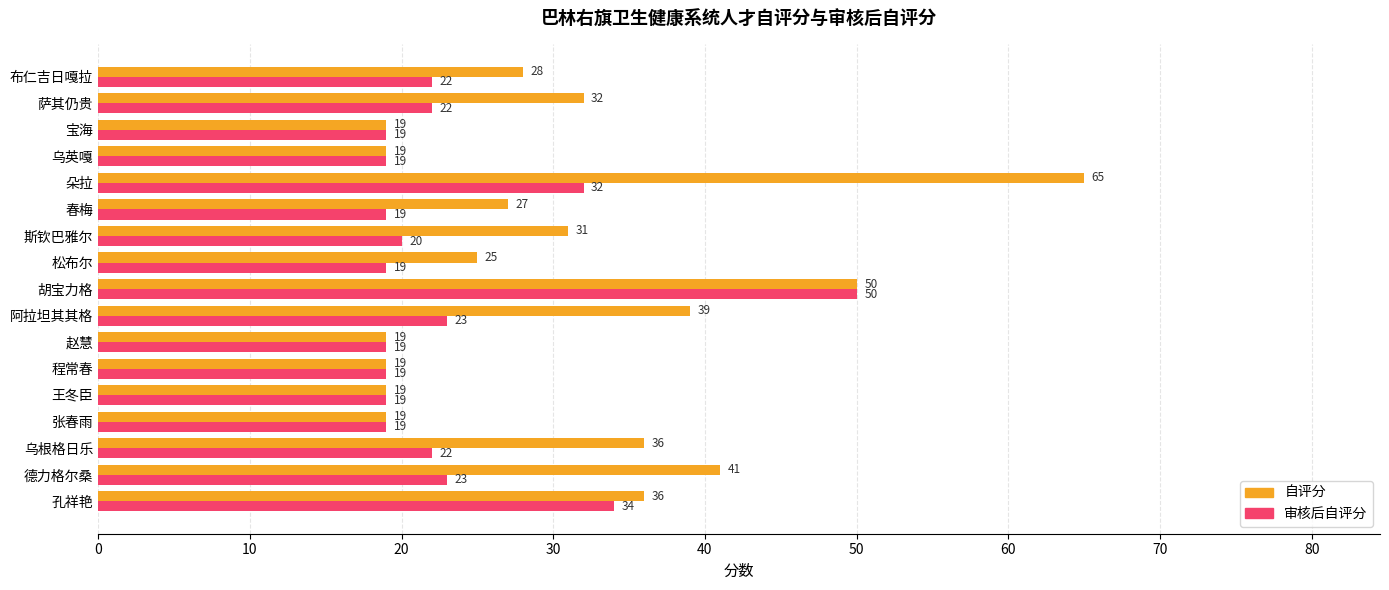

At which category is the sum across all series the highest?

胡宝力格